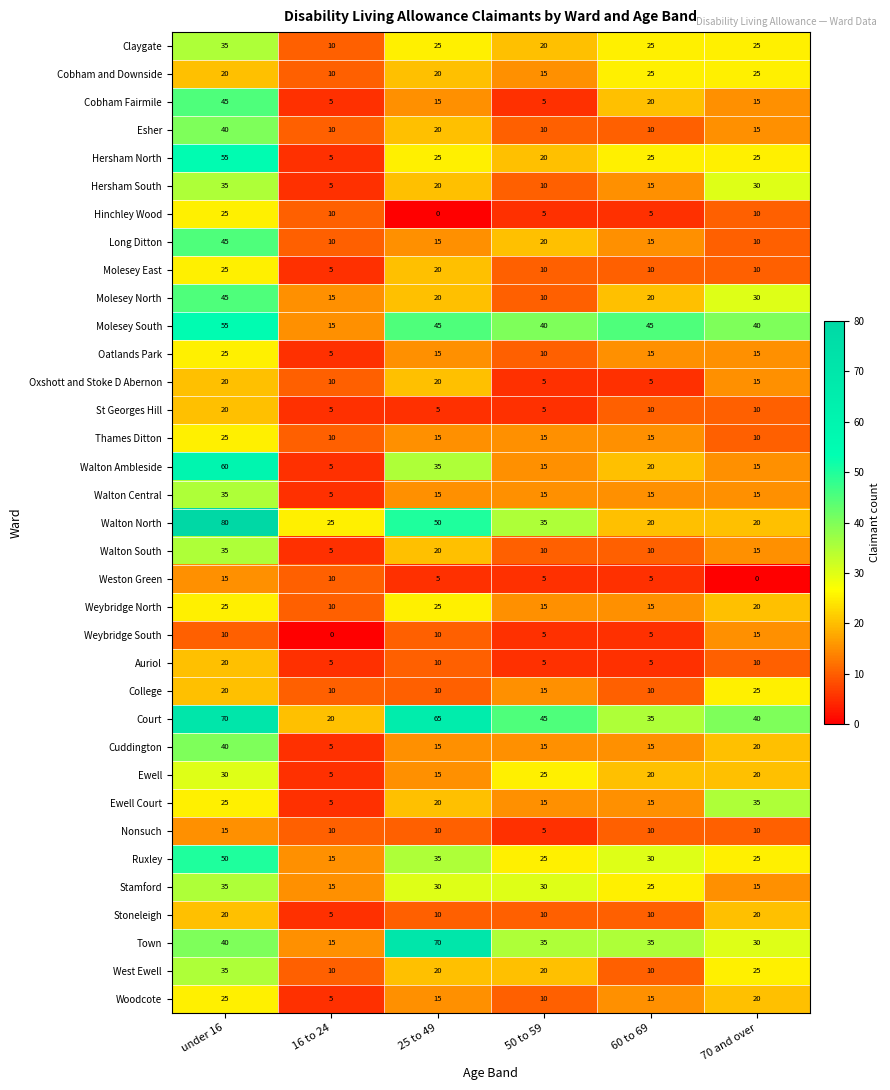

What is the total value across all series at 16 to 24?

315